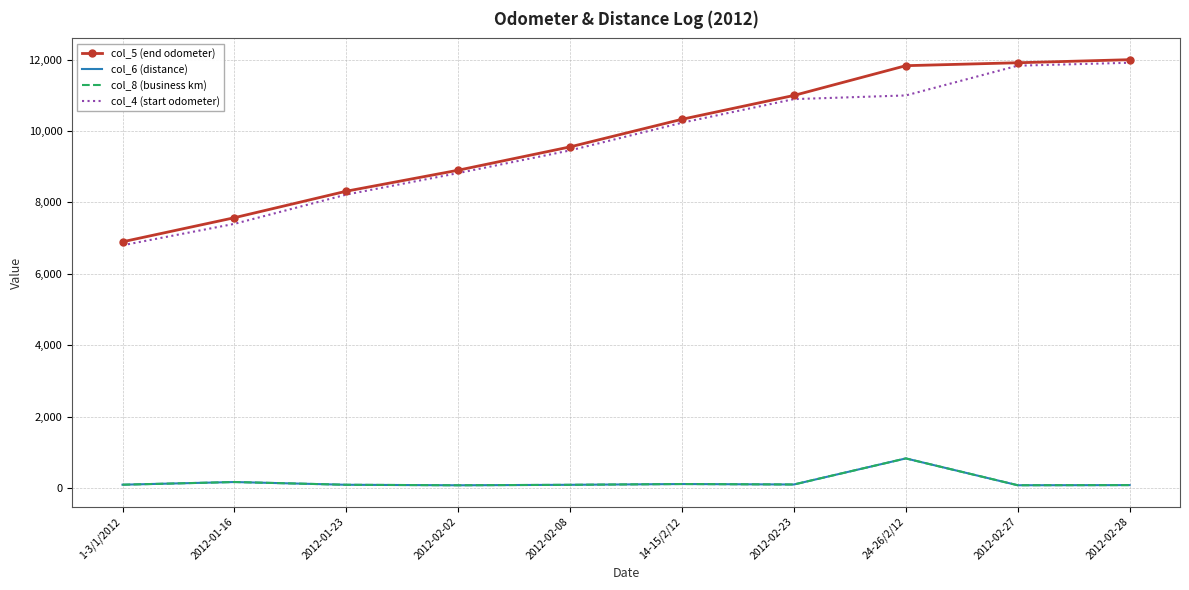

Is it true that col_8 (business km) equals 156 at 2012-02-08?

False